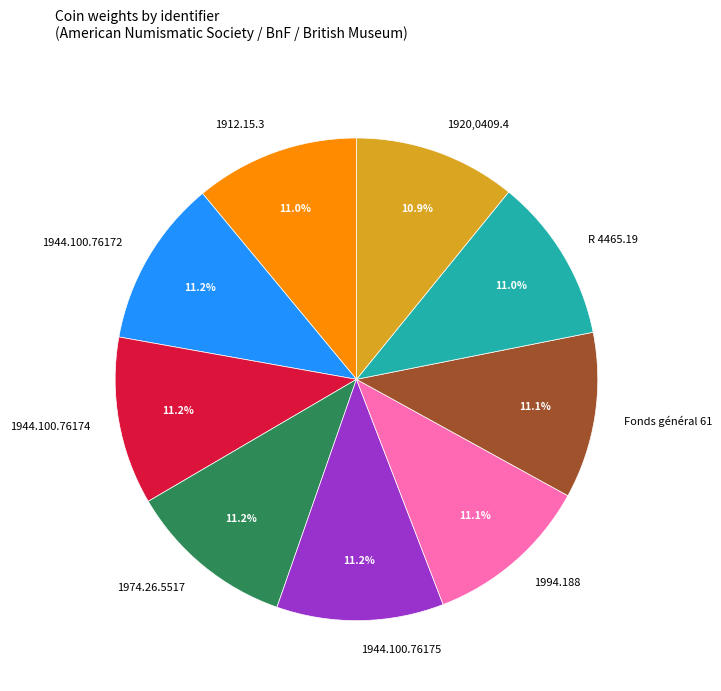

The 1944.100.76172 slice represents 22% of the pie. True or false?

False